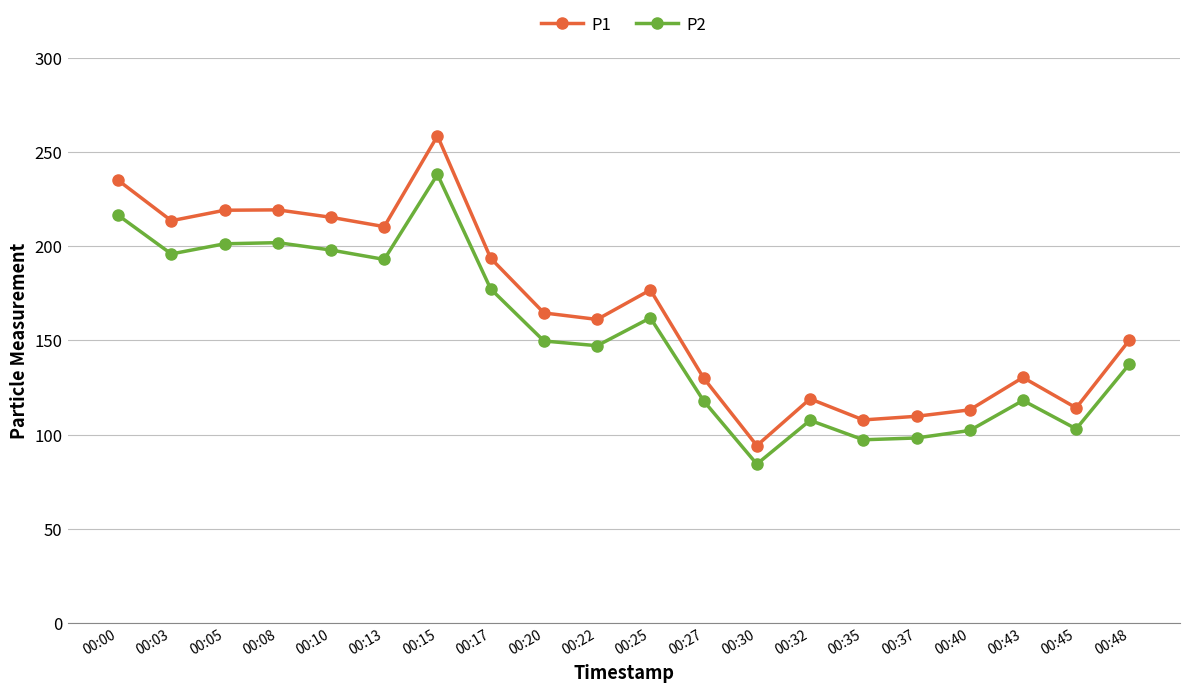

The P1 series shows 160.6 at 00:15. True or false?

False